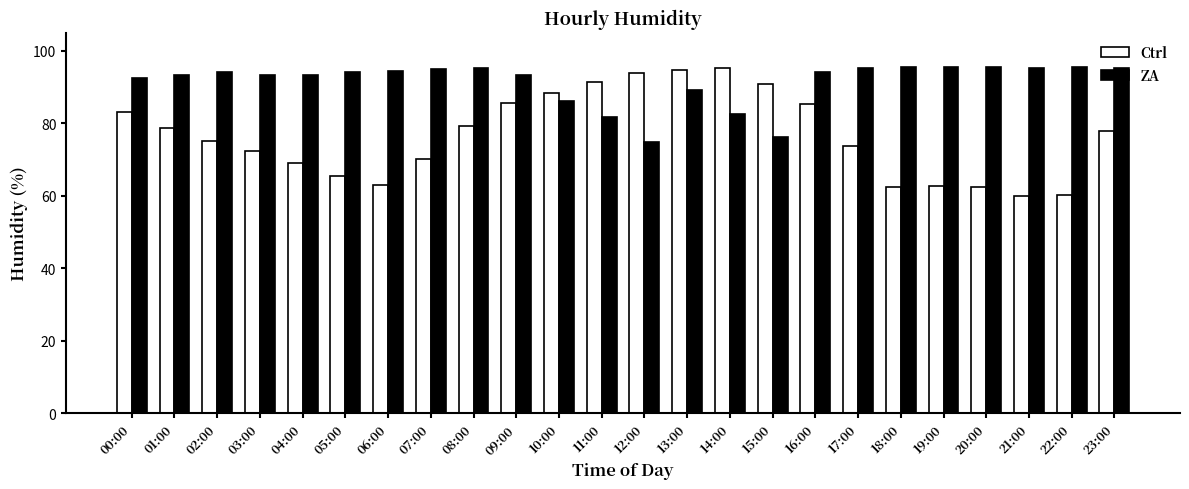

What are all the series names shown in the legend?

Ctrl, ZA